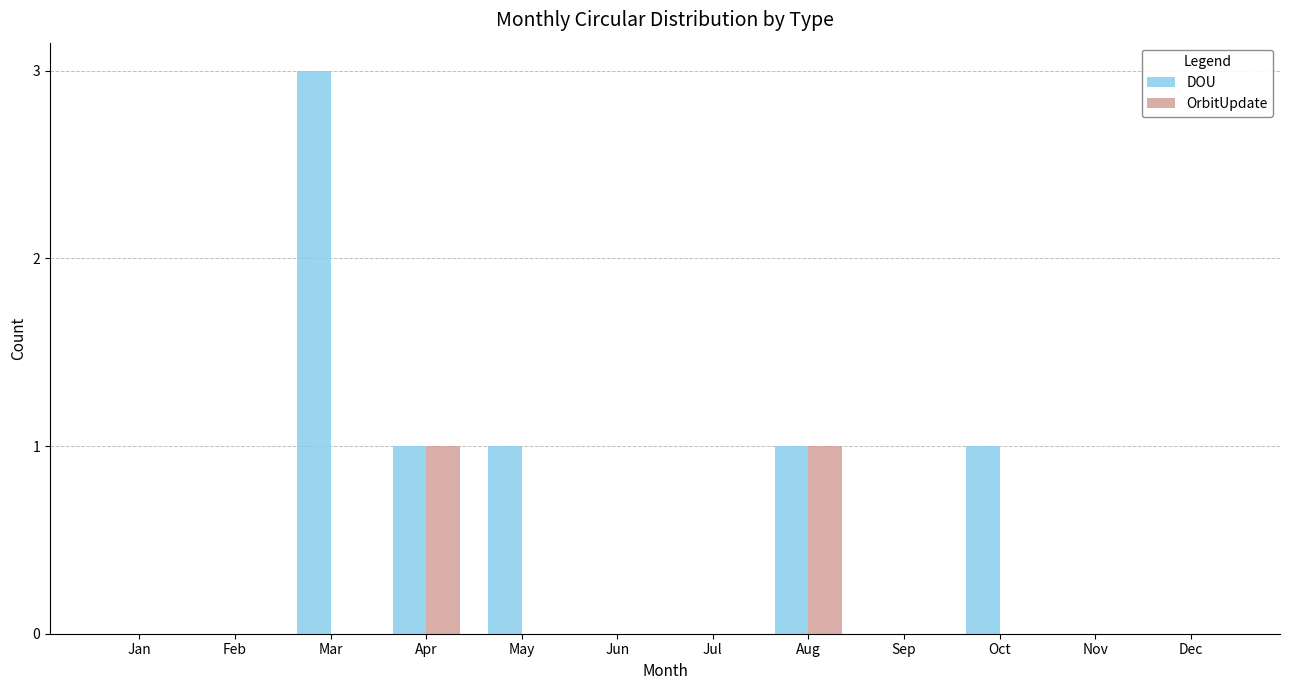

Does the chart contain stacked bars?

No